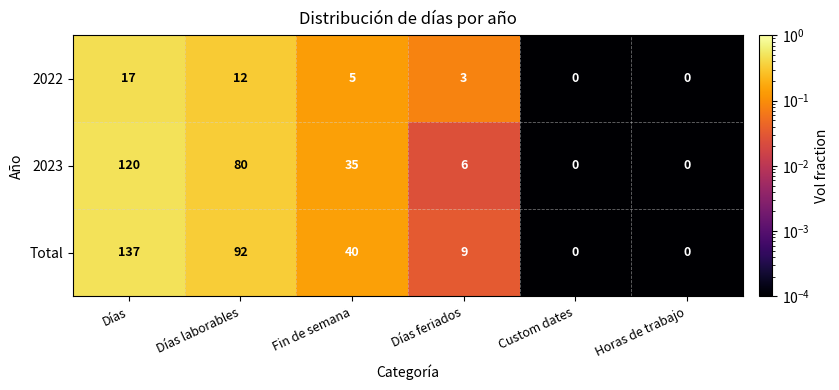

At which label is 2023 closest to 60?

Días laborables